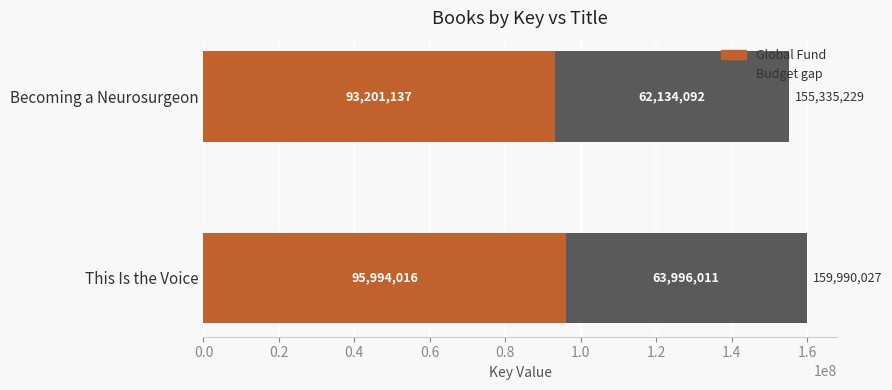

How many distinct data groups are displayed?

2